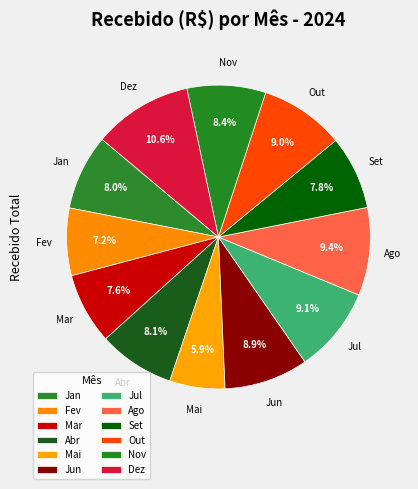

How much of the chart is everything except Jun?

91.1%